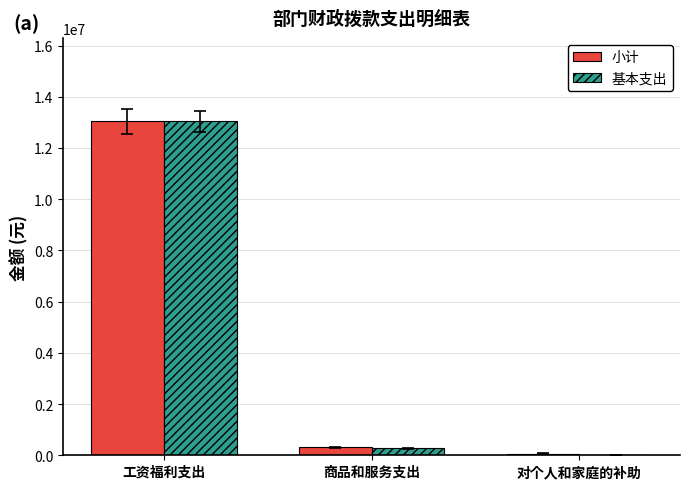

How many groups of bars are there?

3